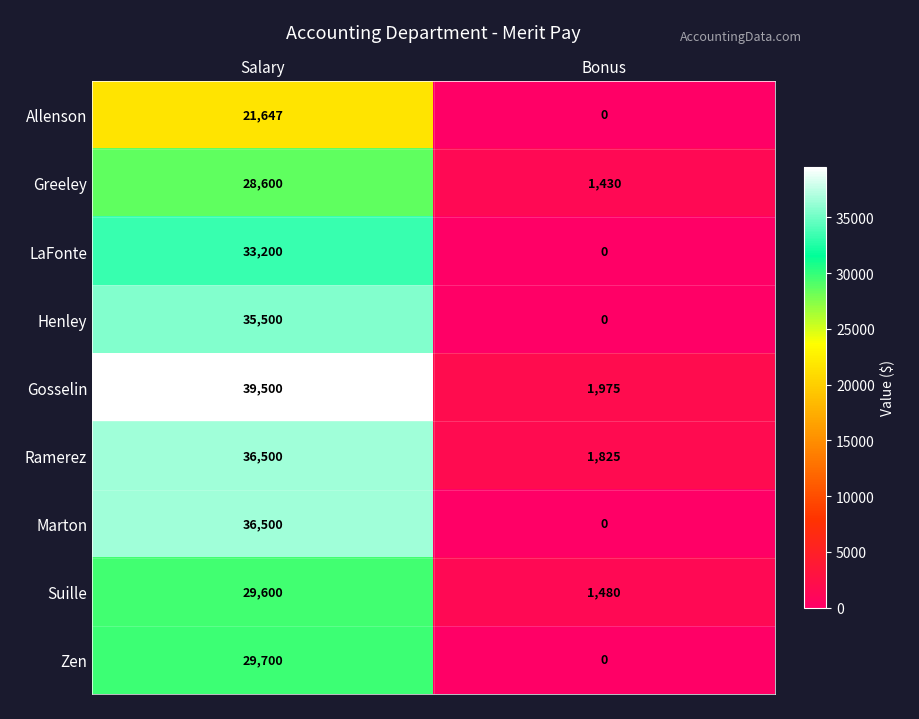

How many data points does each series have?

2